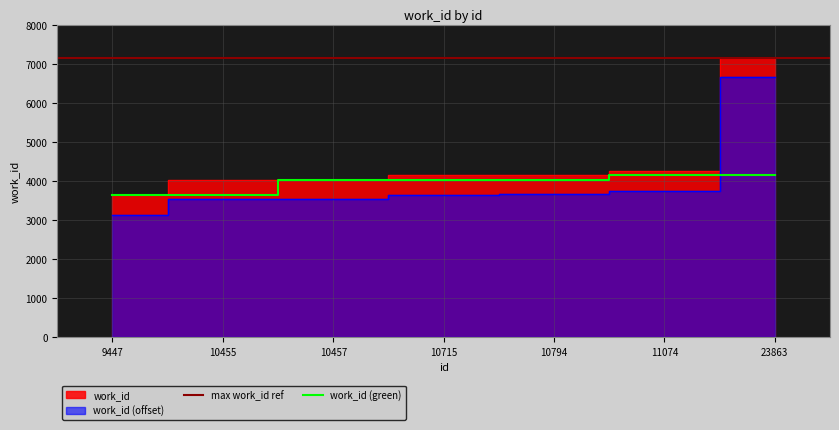

How many data points does each series have?

7